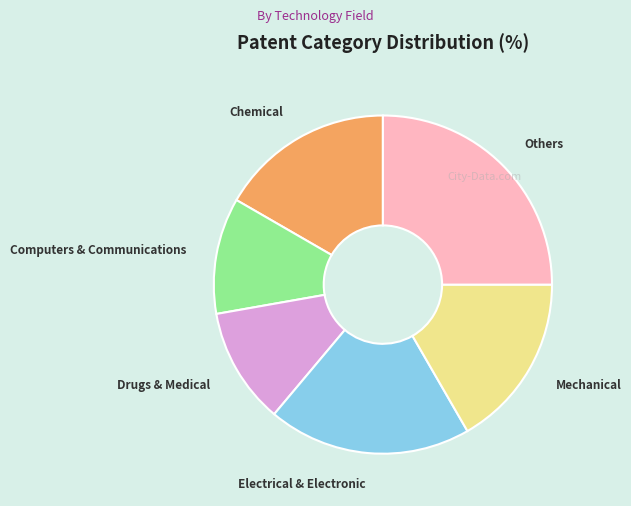

How many segments does this pie chart have?

6